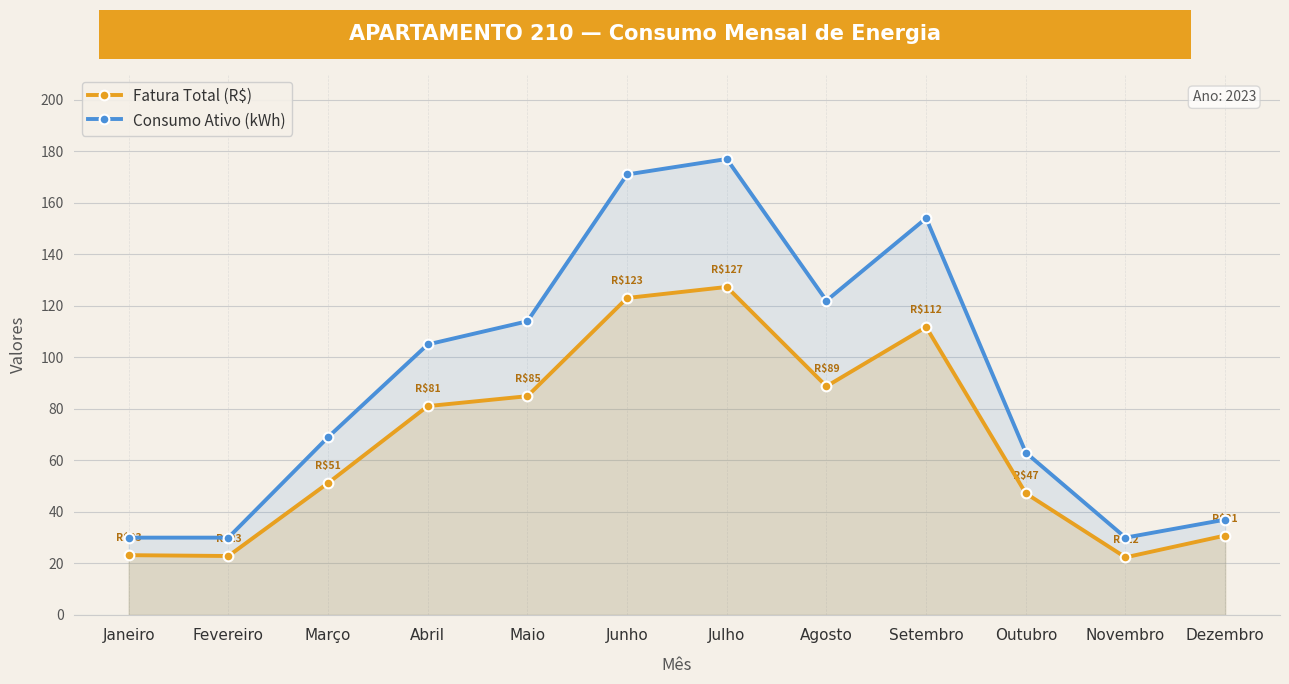

Rank the categories by Fatura Total (R$) value from highest to lowest.

Julho, Junho, Setembro, Agosto, Maio, Abril, Março, Outubro, Dezembro, Janeiro, Fevereiro, Novembro